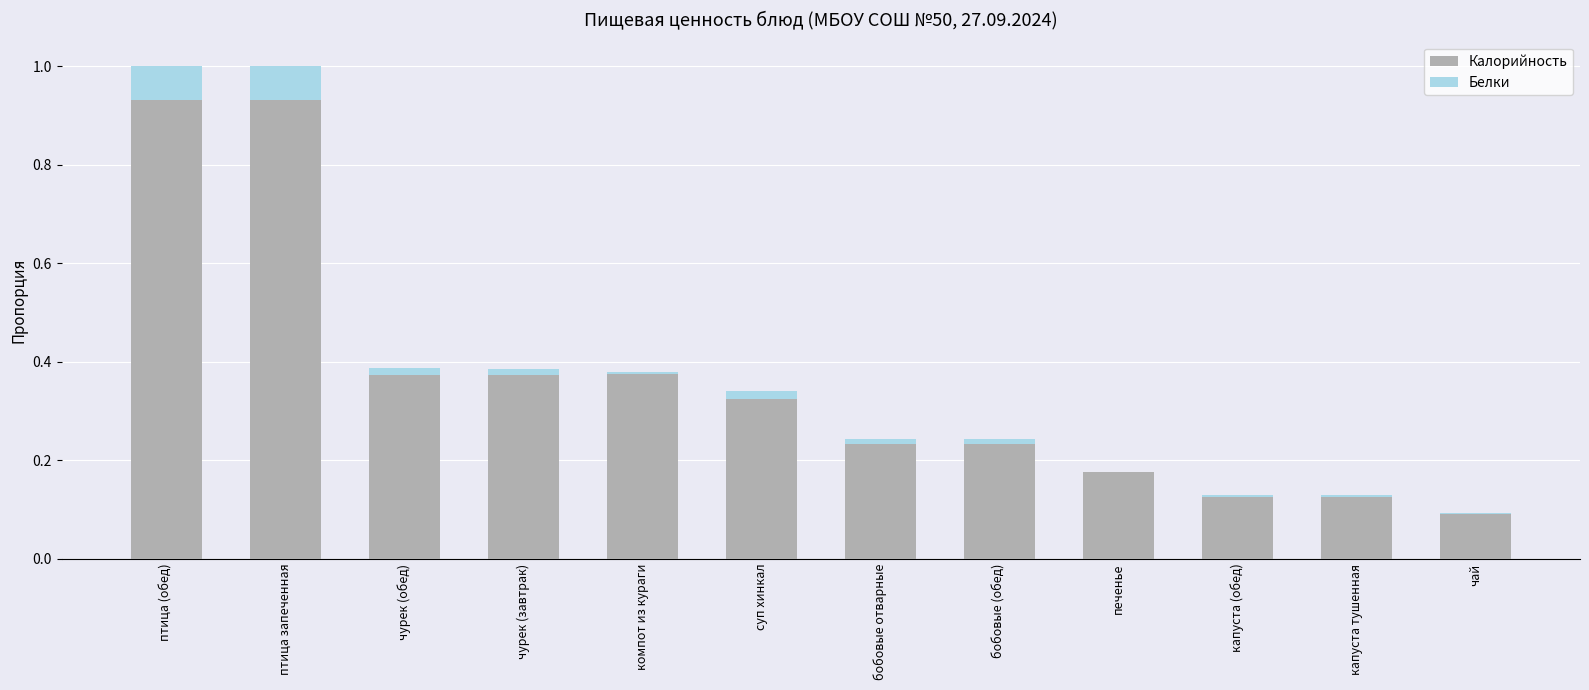

What is the sum of all Калорийность values?

4.3